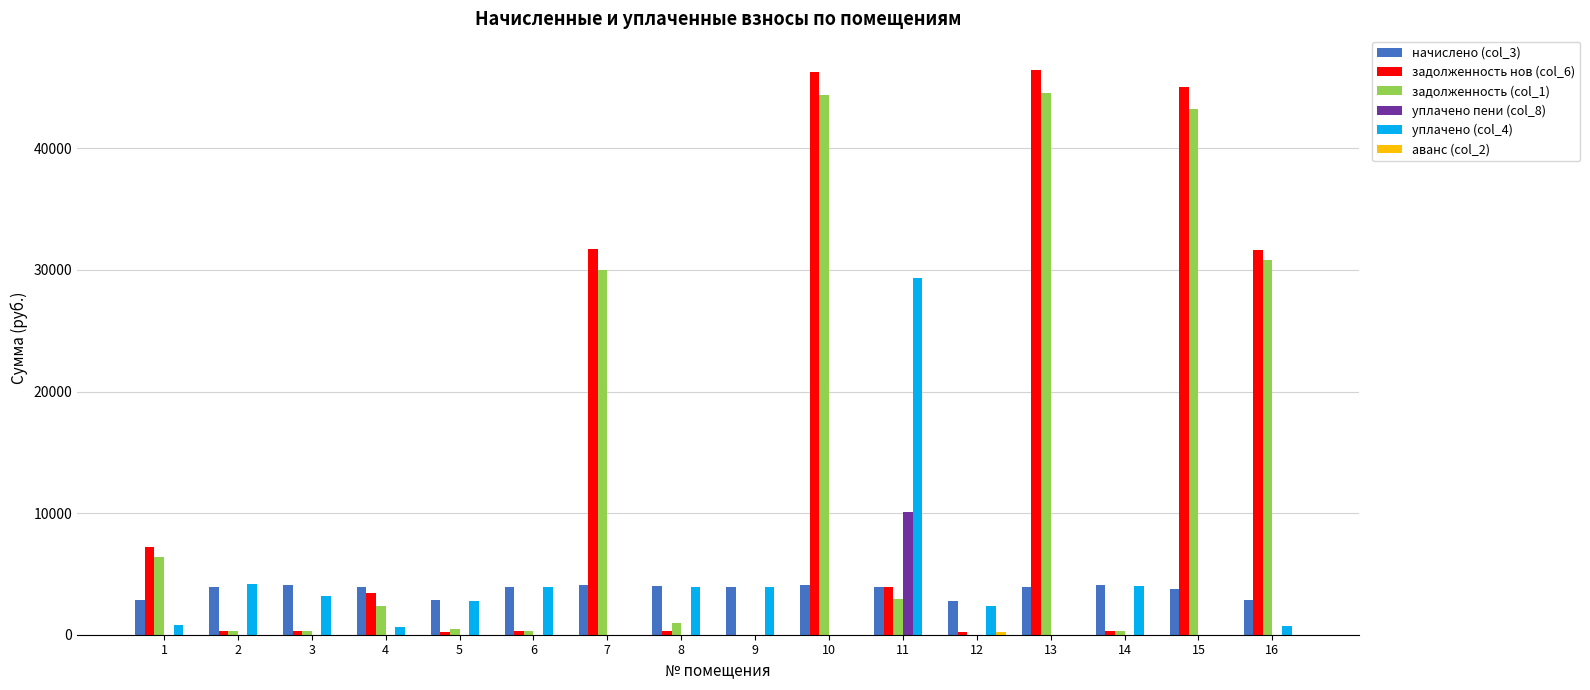

What is the greatest value displayed?

46454.4